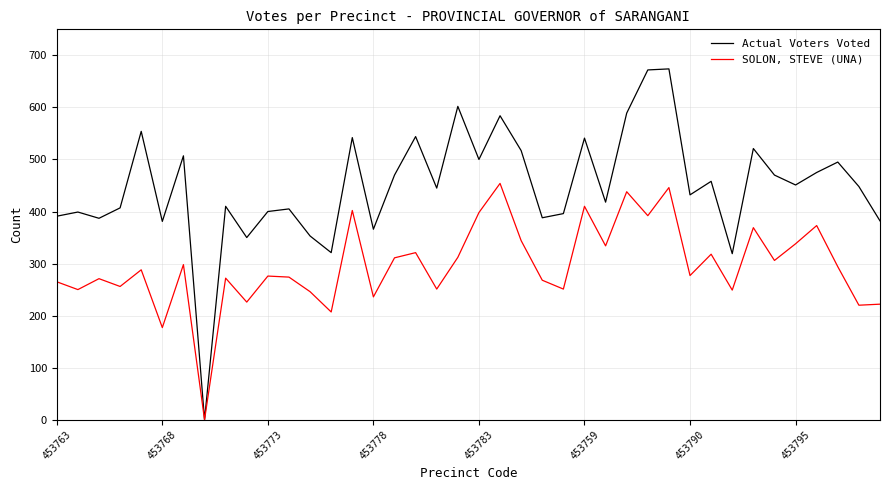

Which series has the largest total across all categories?

Actual Voters Voted